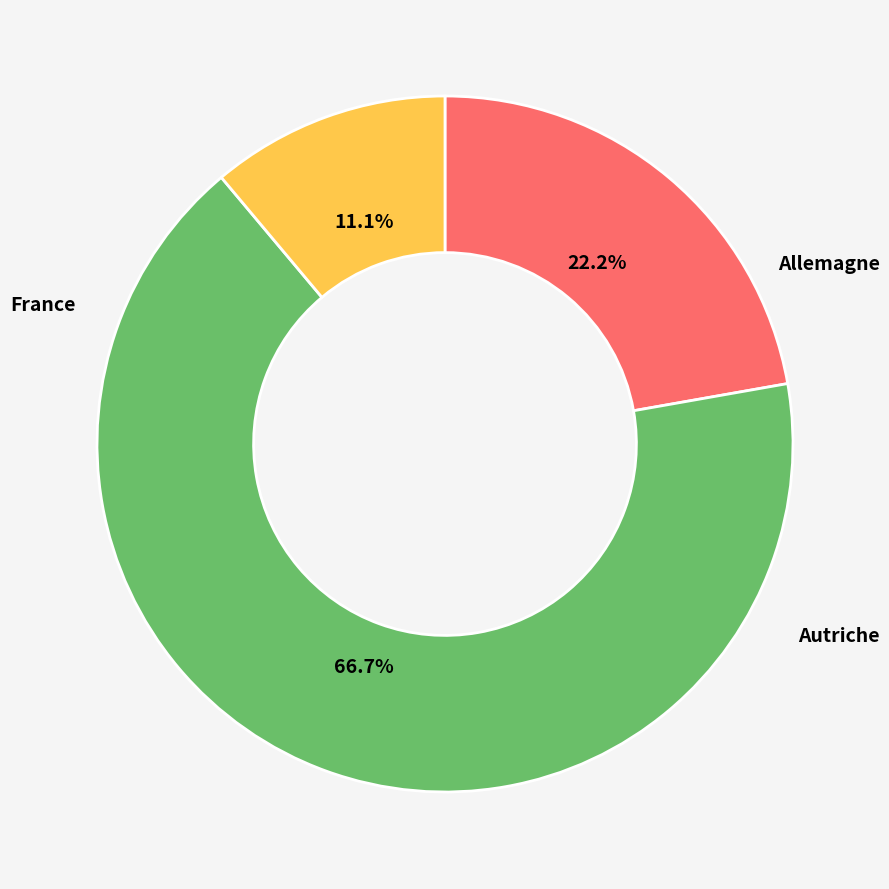

To the nearest percent, what is the average slice percentage?

33%